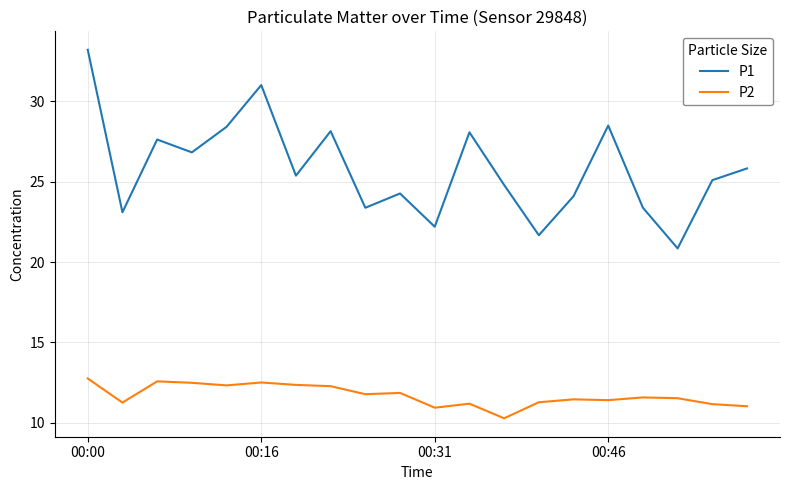

Rank the series by their maximum value, from lowest to highest.

P2, P1